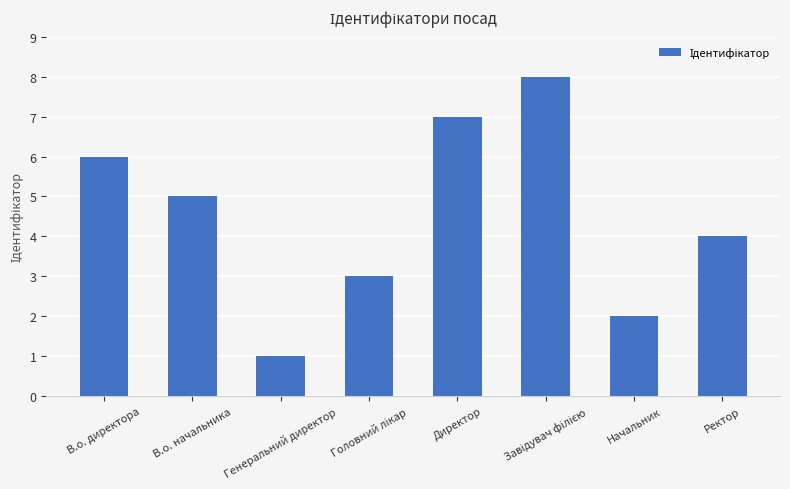

Count the number of categories in the chart.

8